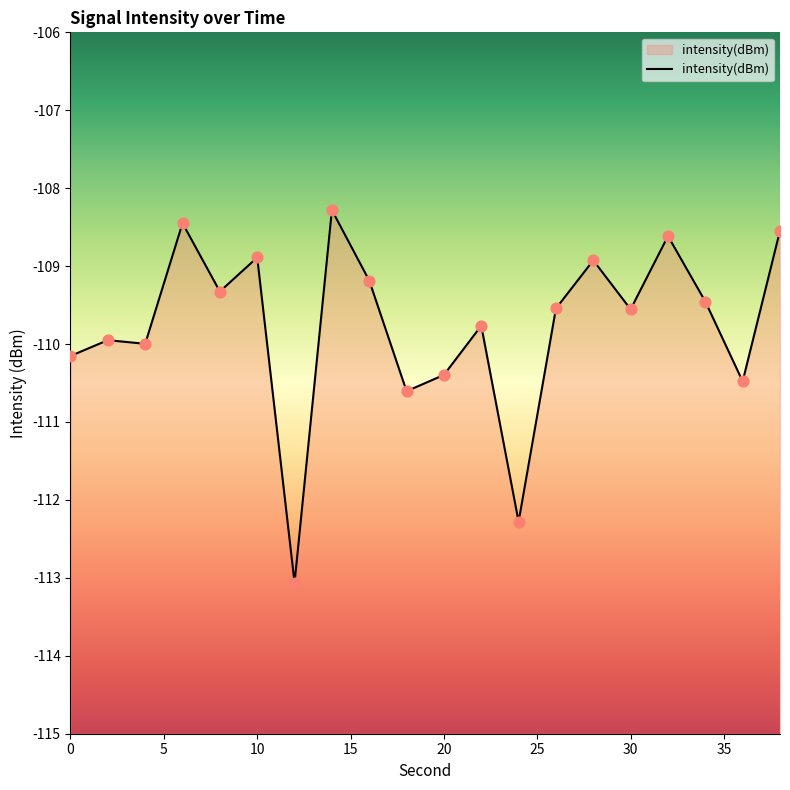

Between 10 and 38, which is larger?

38